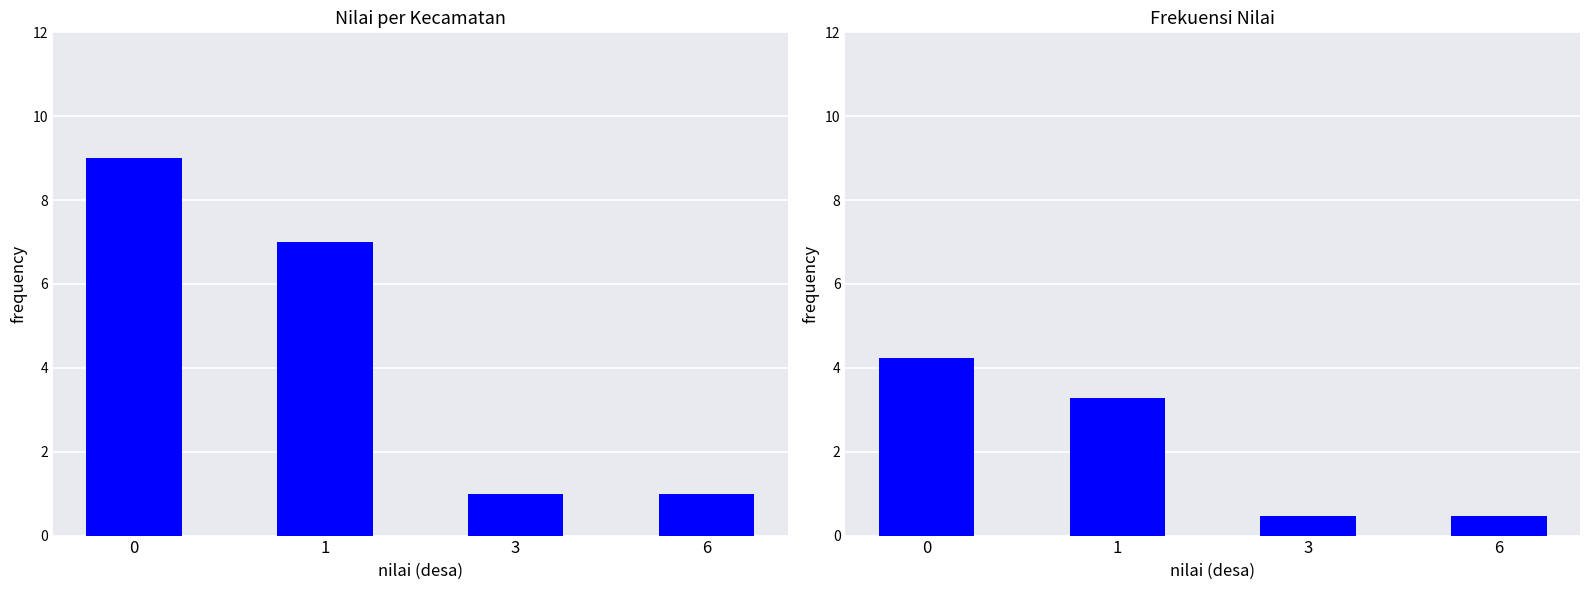

Rank the categories by value from highest to lowest.

0, 1, 3, 6